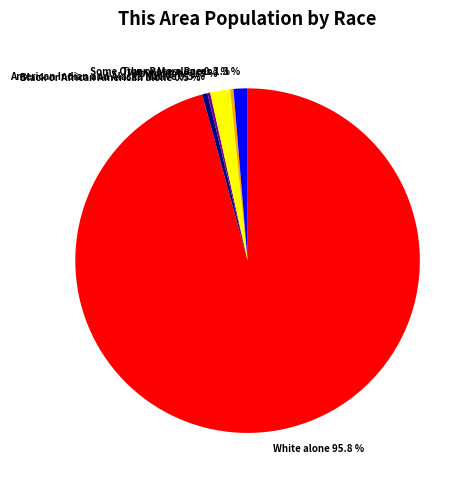

Between White alone and Asian alone, which is larger?

White alone